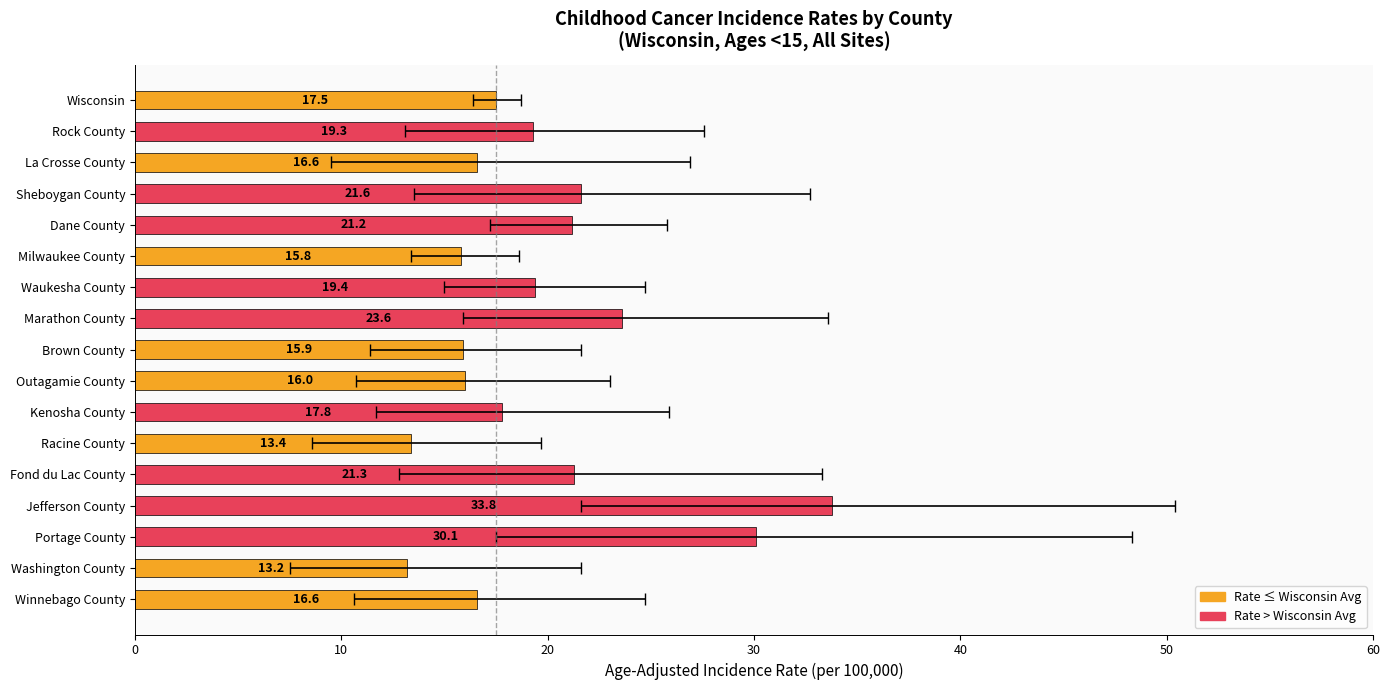

How many values are below 17?

7